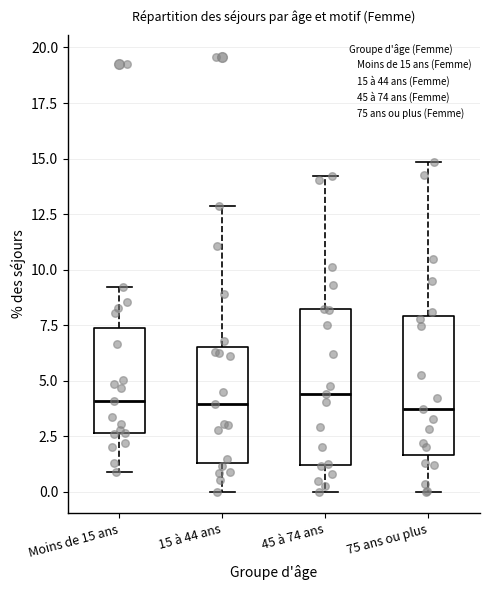

Which box is the tallest, from its lower edge to its upper edge?

45 à 74 ans